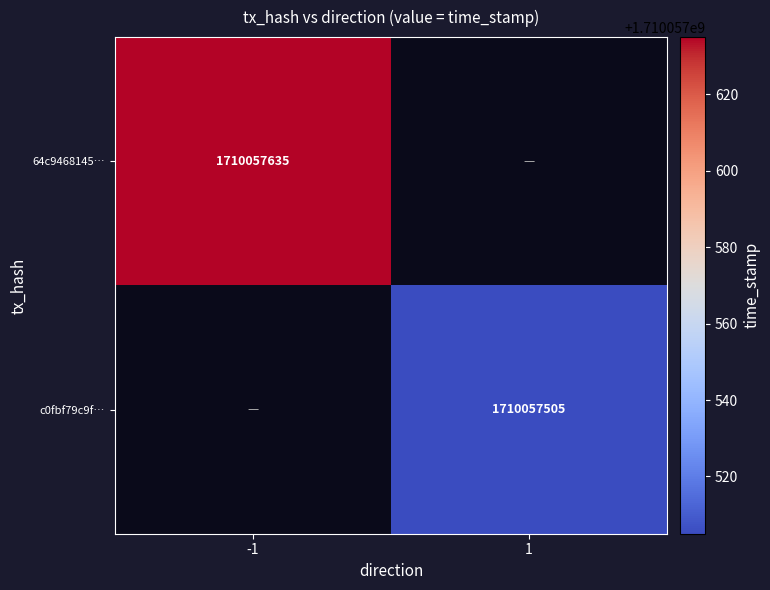

Which series has the widest spread of values?

64c94681458d8df1f6ac311074f21061e1ff077